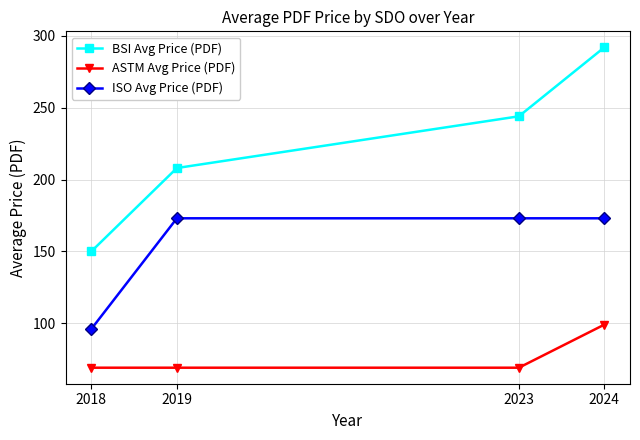

The value of ISO Avg Price (PDF) at 2024 is 111. True or false?

False